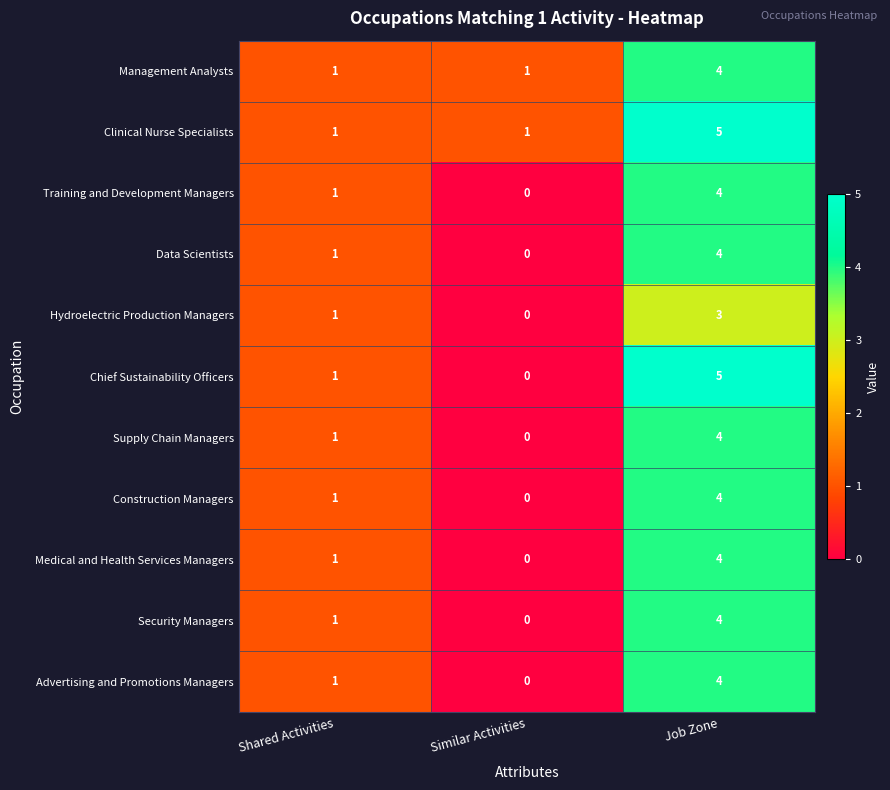

At how many categories does at least one series exceed 2?

1